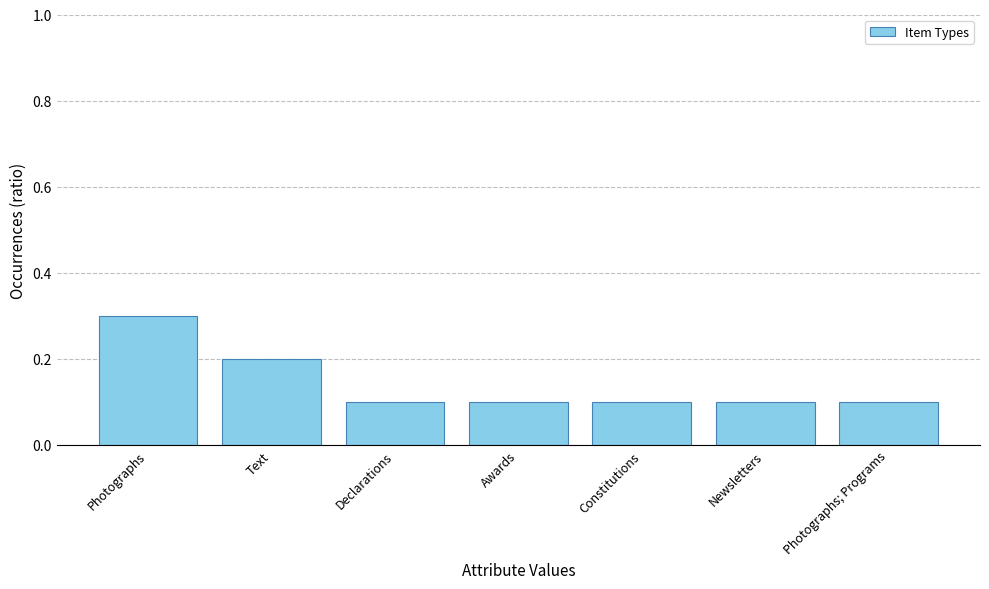

What is the value of the 3rd bar from the left?

0.1